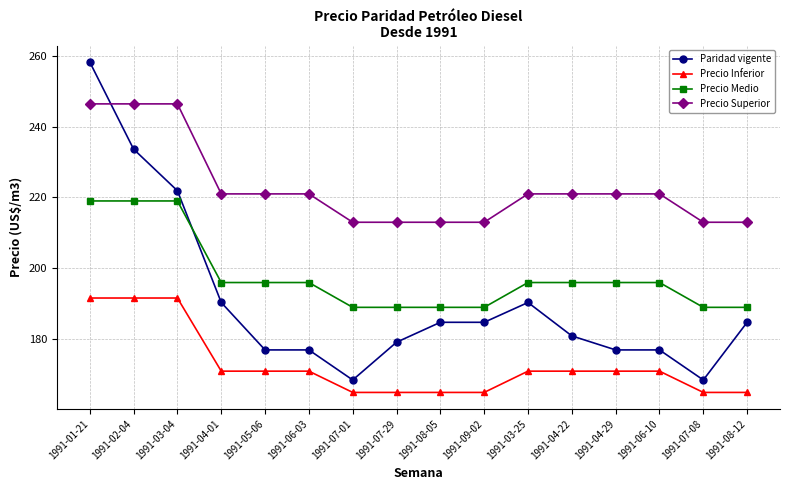

Reading left to right, what are all the values shown in this chart?

Paridad vigente: 258.2	233.6	221.9	190.4	177.0	177.0	168.5	179.2	184.8	184.8	190.4	180.9	177.0	177.0	168.5	184.8
Precio Inferior: 191.6	191.6	191.6	171.0	171.0	171.0	165.0	165.0	165.0	165.0	171.0	171.0	171.0	171.0	165.0	165.0
Precio Medio: 219.0	219.0	219.0	196.0	196.0	196.0	189.0	189.0	189.0	189.0	196.0	196.0	196.0	196.0	189.0	189.0
Precio Superior: 246.4	246.4	246.4	221.0	221.0	221.0	213.0	213.0	213.0	213.0	221.0	221.0	221.0	221.0	213.0	213.0